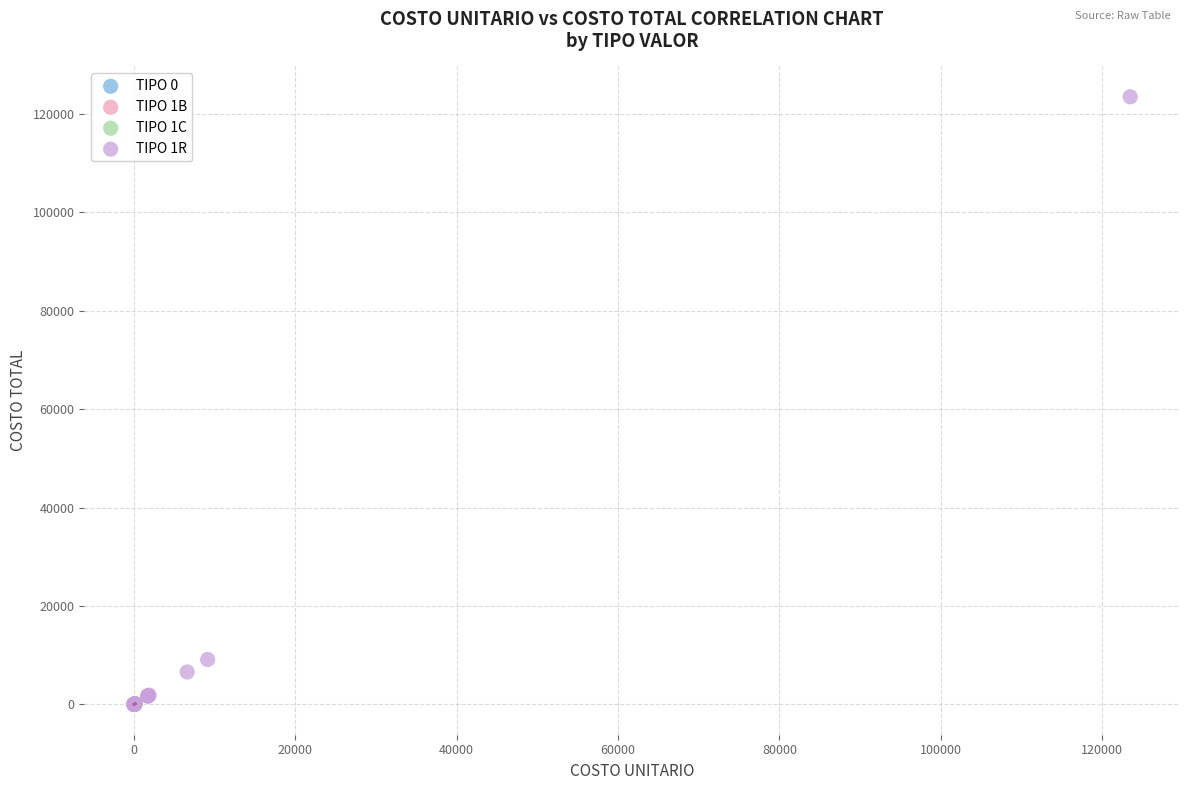

Which series has the largest Y range (max minus min)?

TIPO 1R